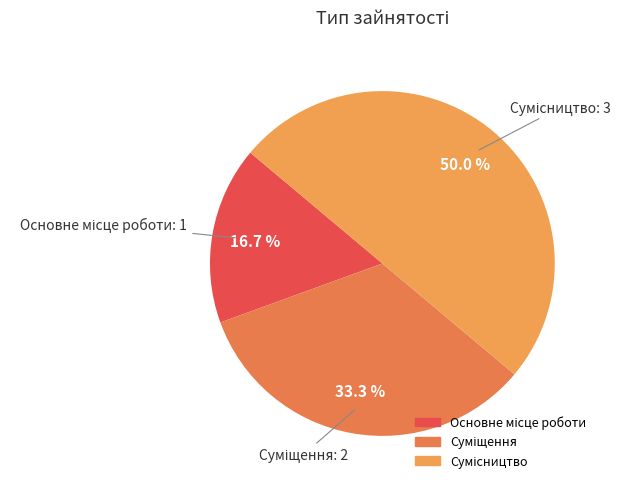

The Основне місце роботи slice represents 17% of the pie. True or false?

True